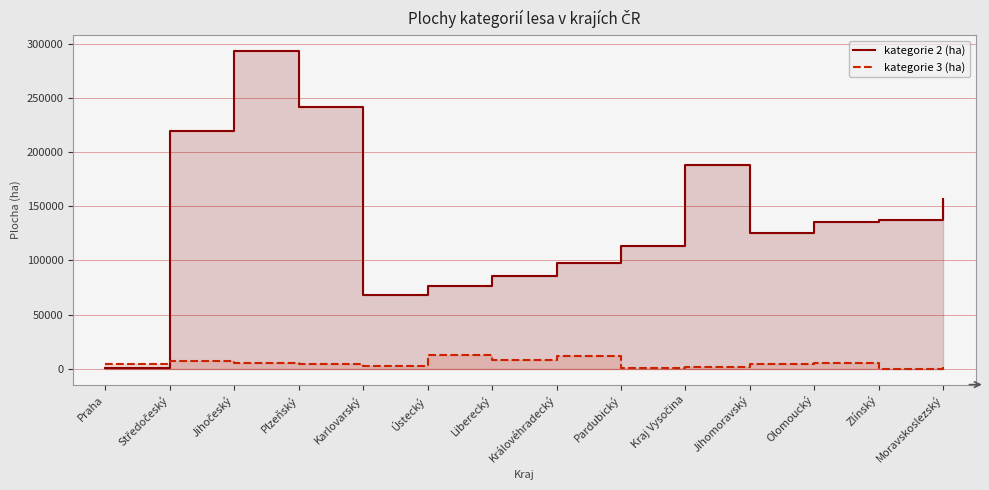

What is the label of the 1st point from the right?

Moravskoslezský